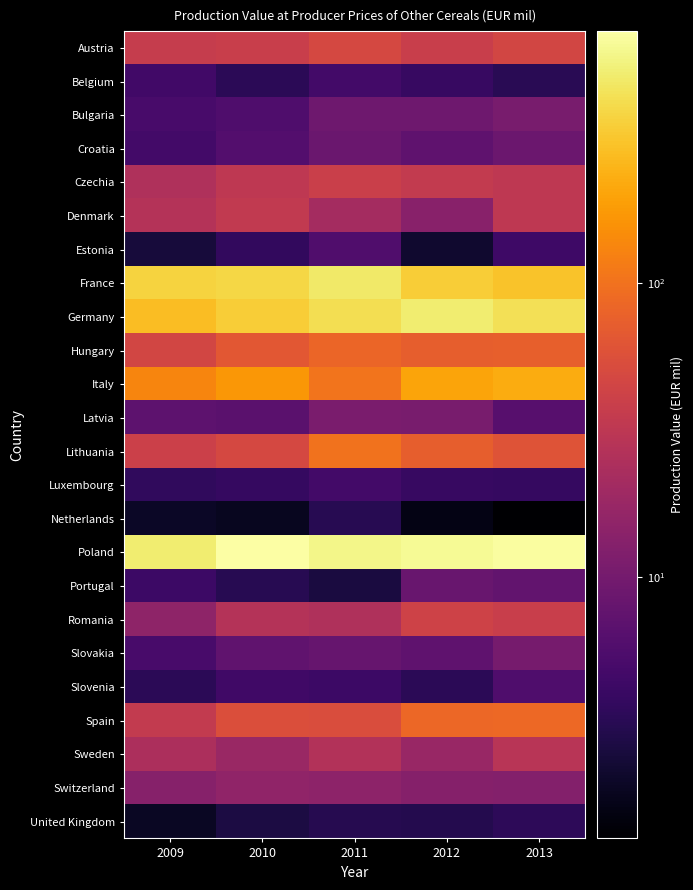

What is the difference between the highest and lowest values at 2013?

688.9